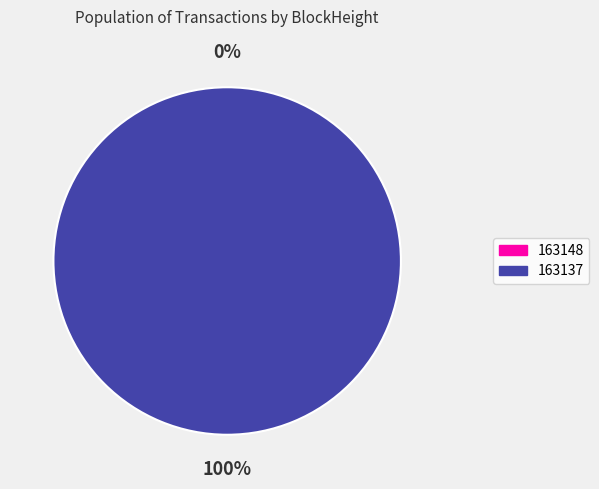

What is the change in value from 163148 to 163137?

+15273